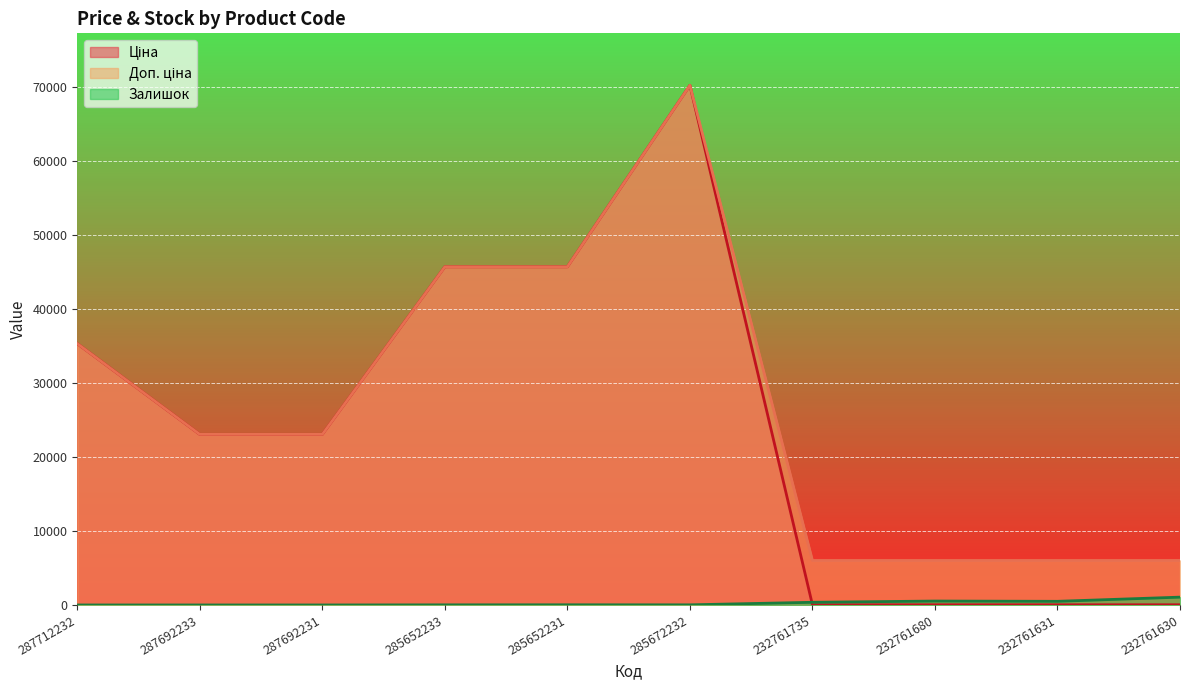

What is the label of the 8th point from the left?

232761680